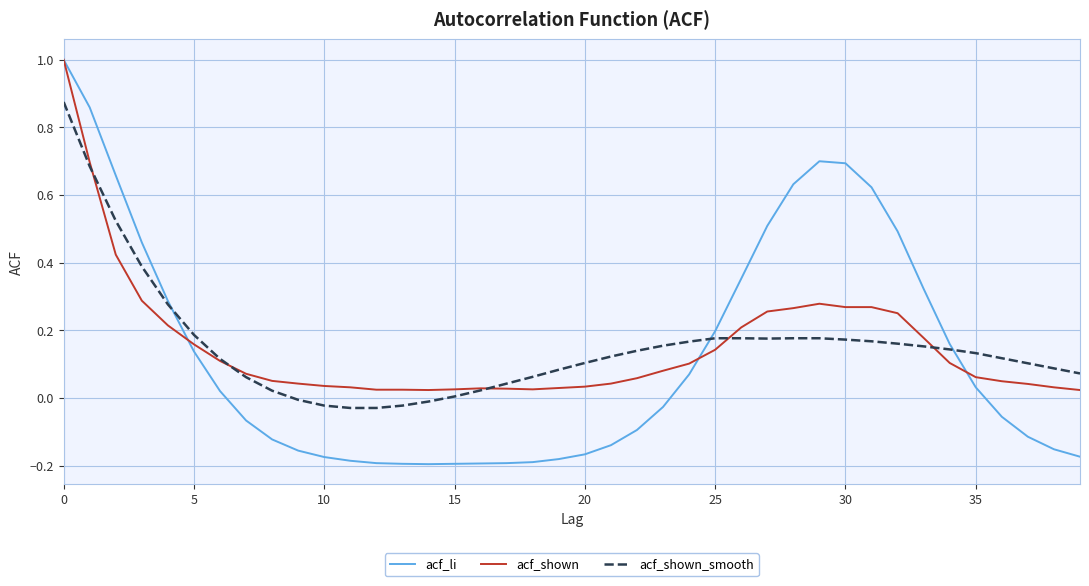

What is the sum of all acf_li values?

5.1